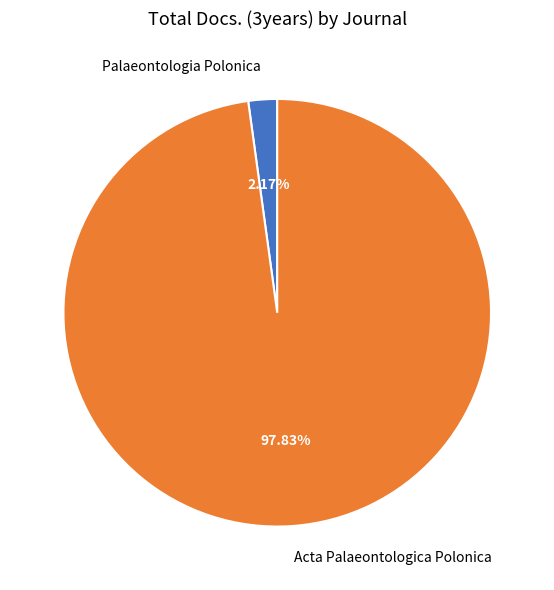

Is it true that Palaeontologia Polonica is 2% of the pie?

True